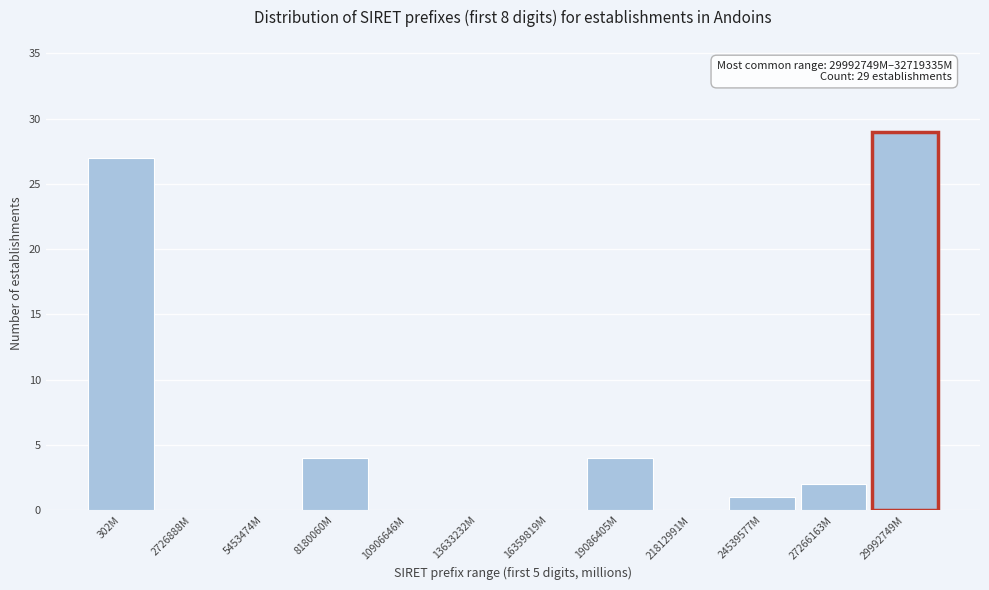

Reading right to left, what are all the values shown in this chart?

29992749M=29	27266163M=2	24539577M=1	21812991M=0	19086405M=4	16359819M=0	13633232M=0	10906646M=0	8180060M=4	5453474M=0	2726888M=0	302M=27